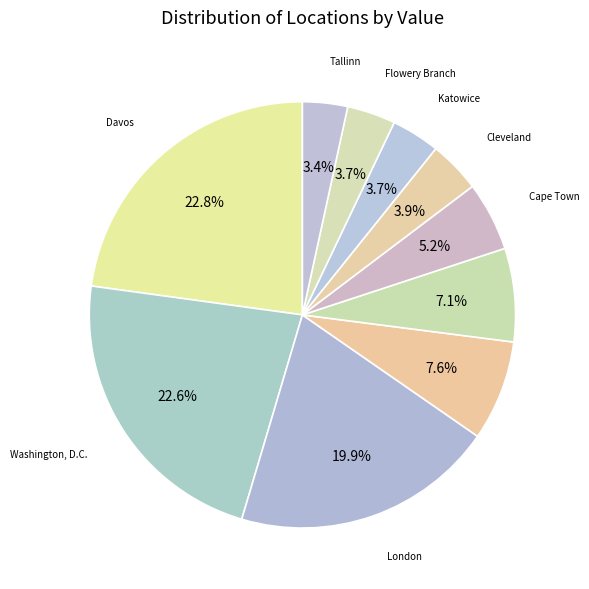

To the nearest percent, what is the difference between the largest and smallest slice percentages?

19%